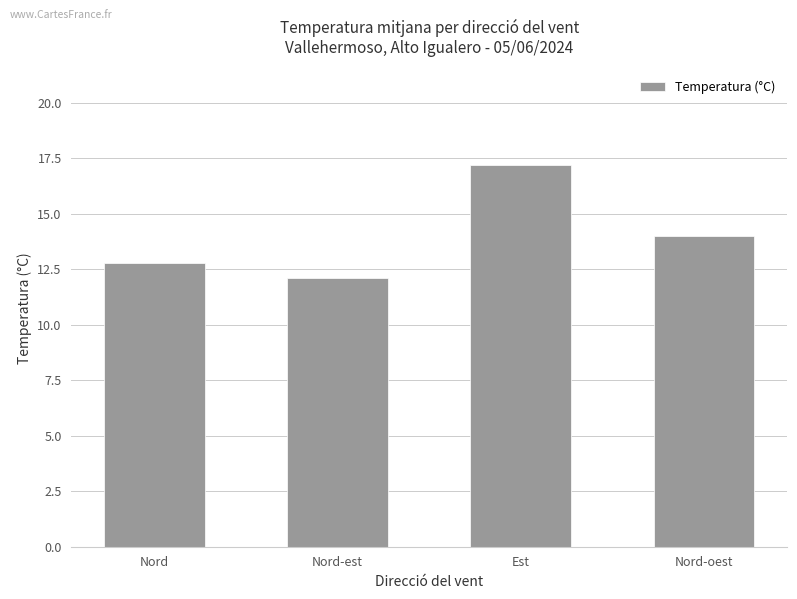

Reading left to right, what are all the values shown in this chart?

Nord=12.8	Nord-est=12.1	Est=17.2	Nord-oest=14.0